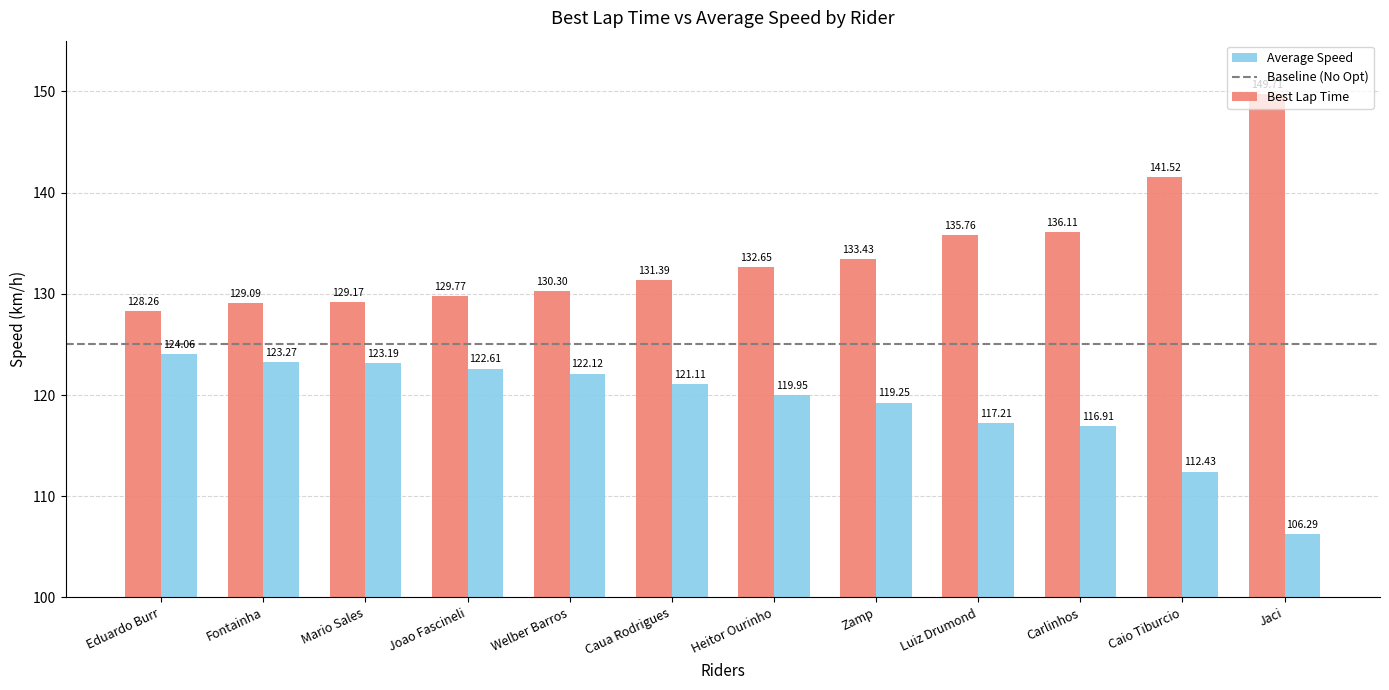

The Average Speed series shows 161.7 at Luiz Drumond. True or false?

False